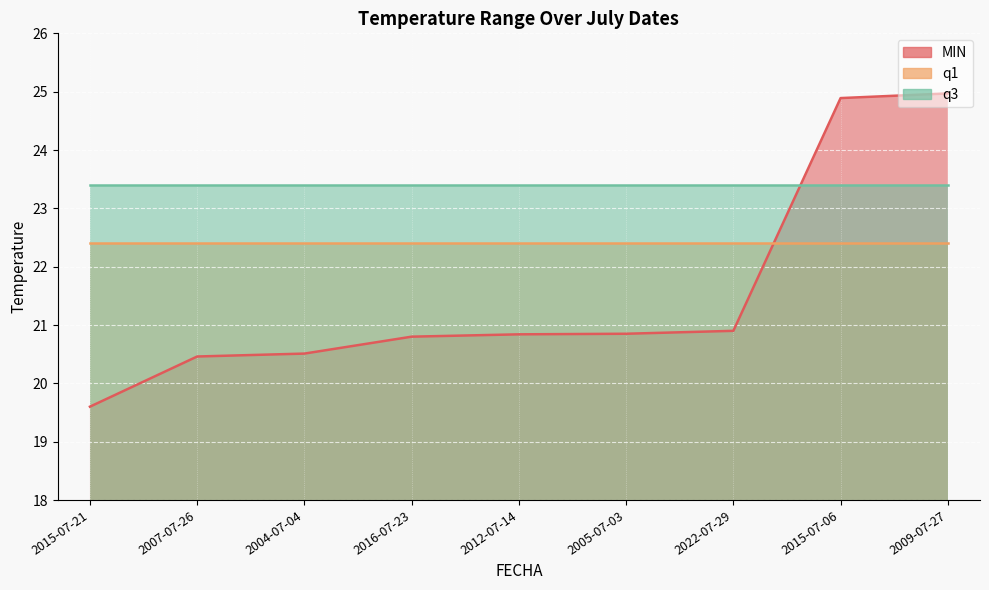

At how many categories does at least one series exceed 19?

9